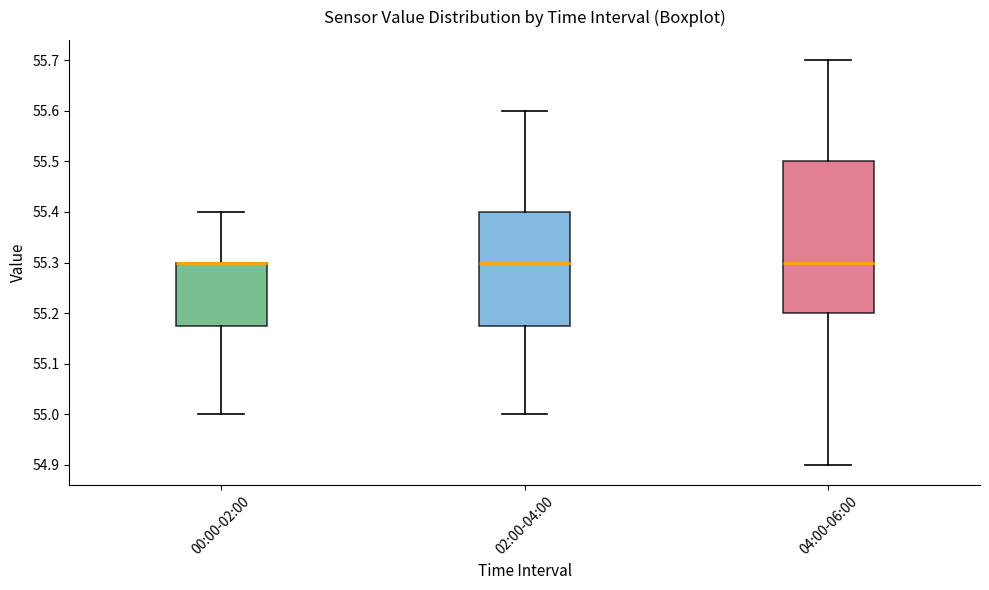

Reading left to right, read every box against the y-axis: the position of its median line, the range the box covers, and the ends of its whiskers. The values are not printed on the chart, so give them approximately, as read against the axis.

00:00-02:00: median 55.30 (drawn on the box's upper edge), box 55.18 to 55.30, whiskers 55.00 to 55.40
02:00-04:00: median 55.30, box 55.18 to 55.40, whiskers 55.00 to 55.60
04:00-06:00: median 55.30, box 55.20 to 55.50, whiskers 54.90 to 55.70